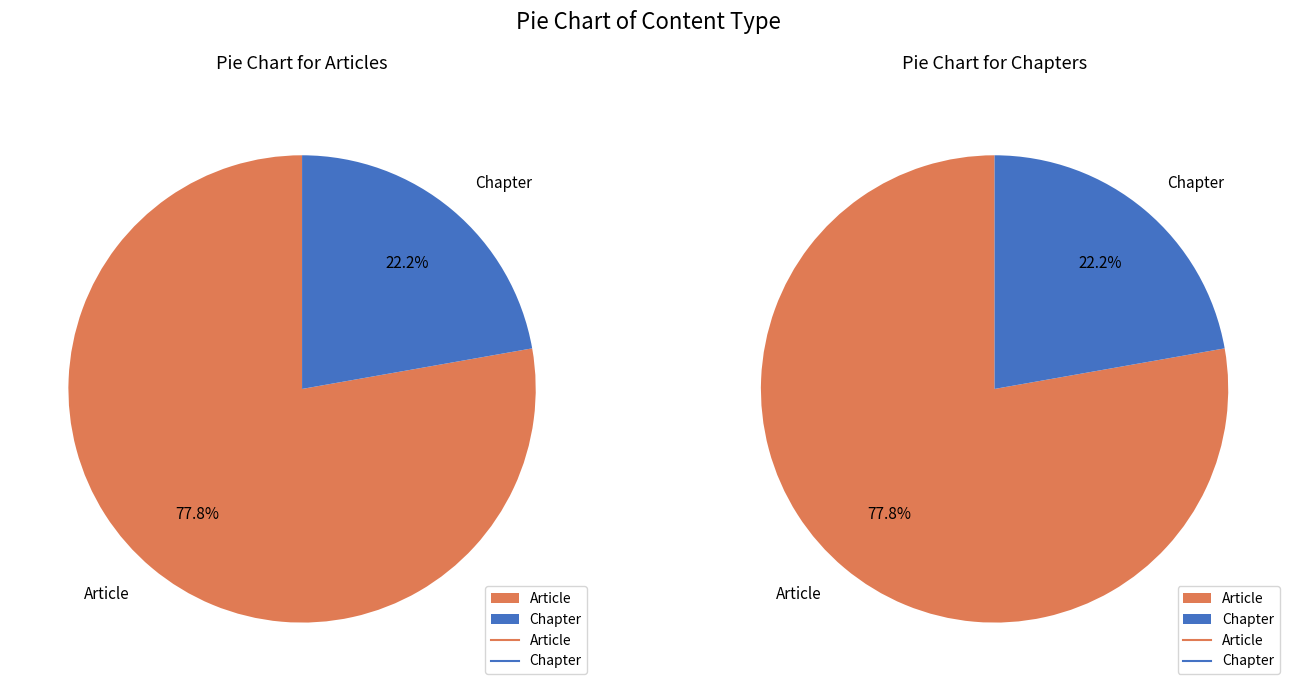

Which slice is the smallest?

Chapter